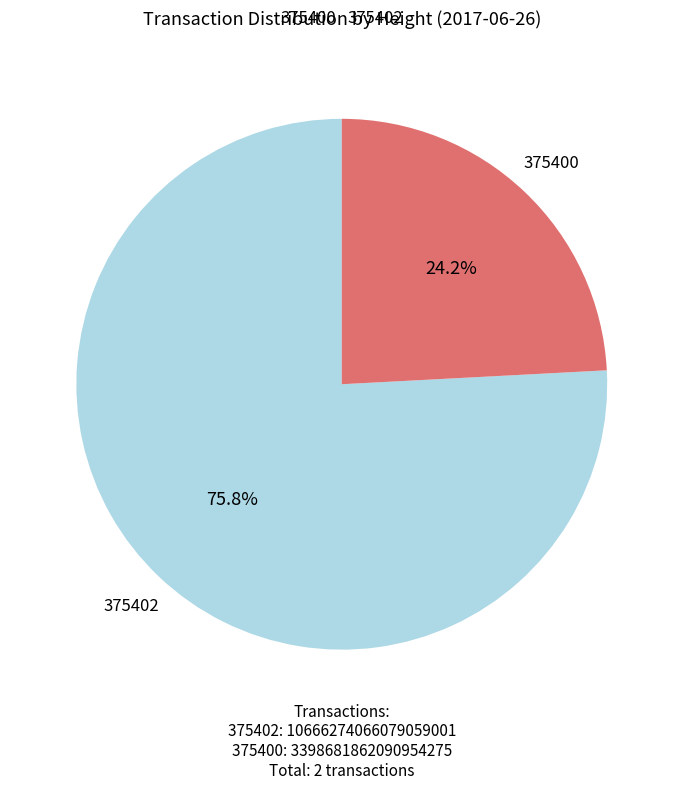

What is the largest slice in the pie chart?

375402